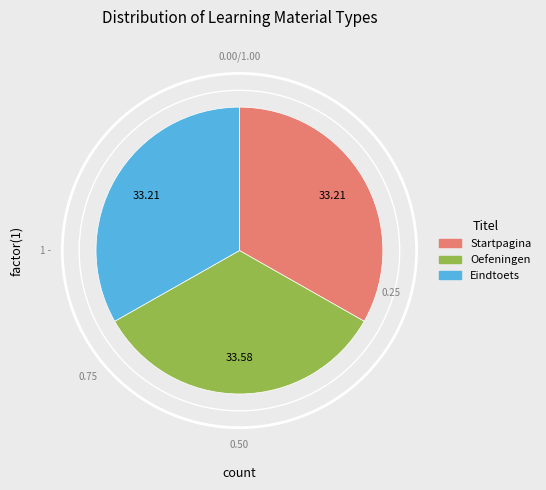

Combined, do Startpagina and Oefeningen account for over 50%?

Yes